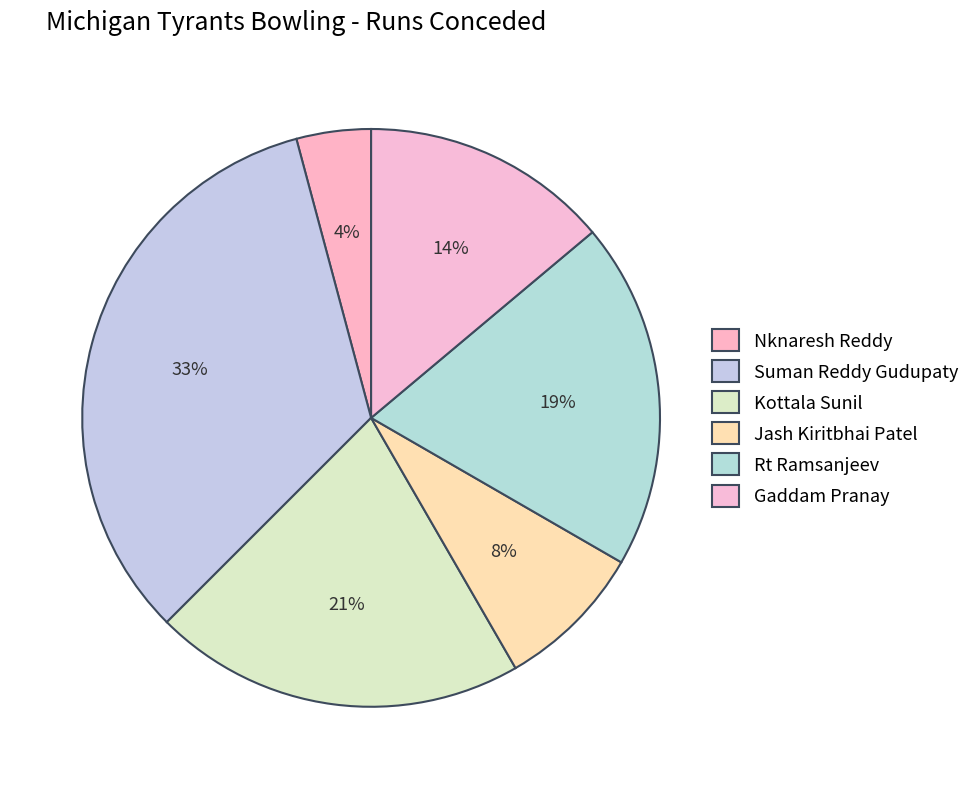

The Suman Reddy Gudupaty slice represents 21% of the pie. True or false?

False